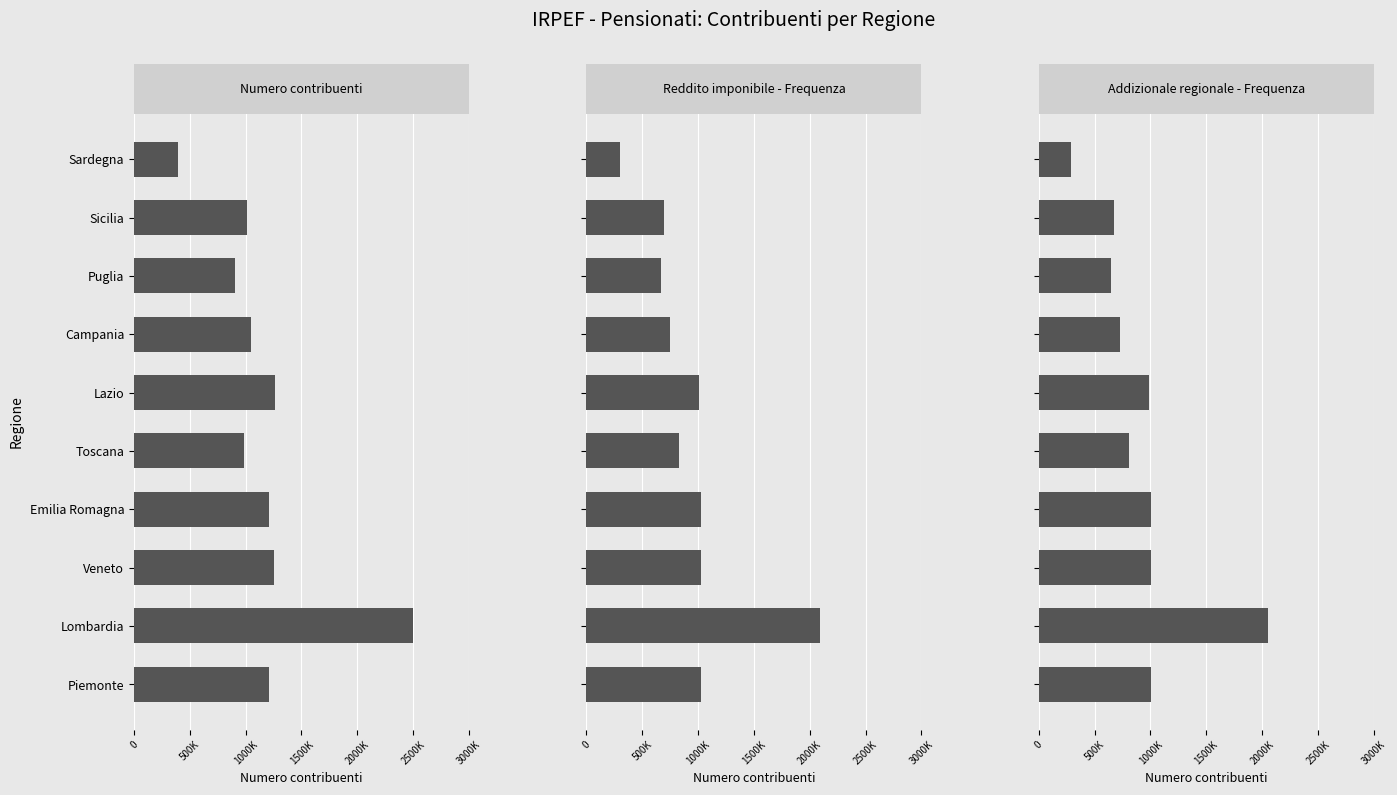

Is the value of Numero contribuenti at 7 greater than the value of Reddito imponibile - Frequenza at 2000K?

Yes